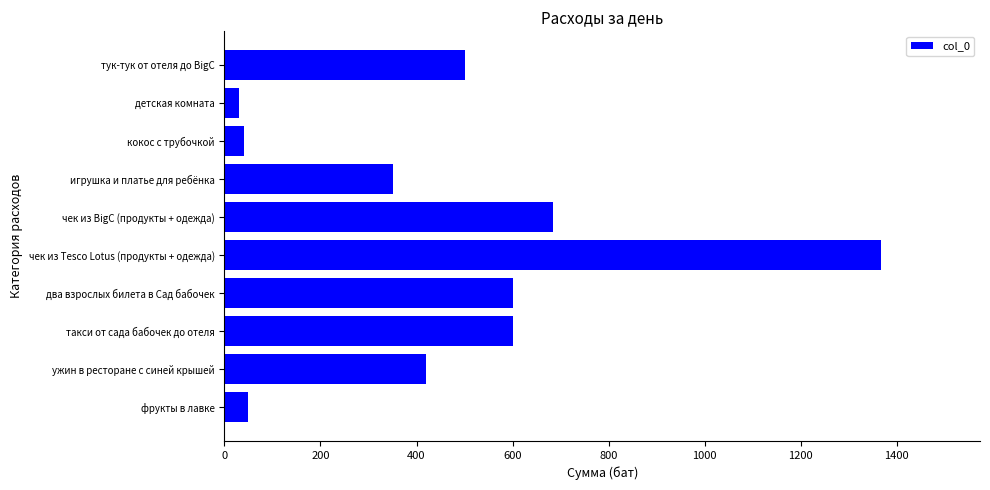

How many values are below 500?

5